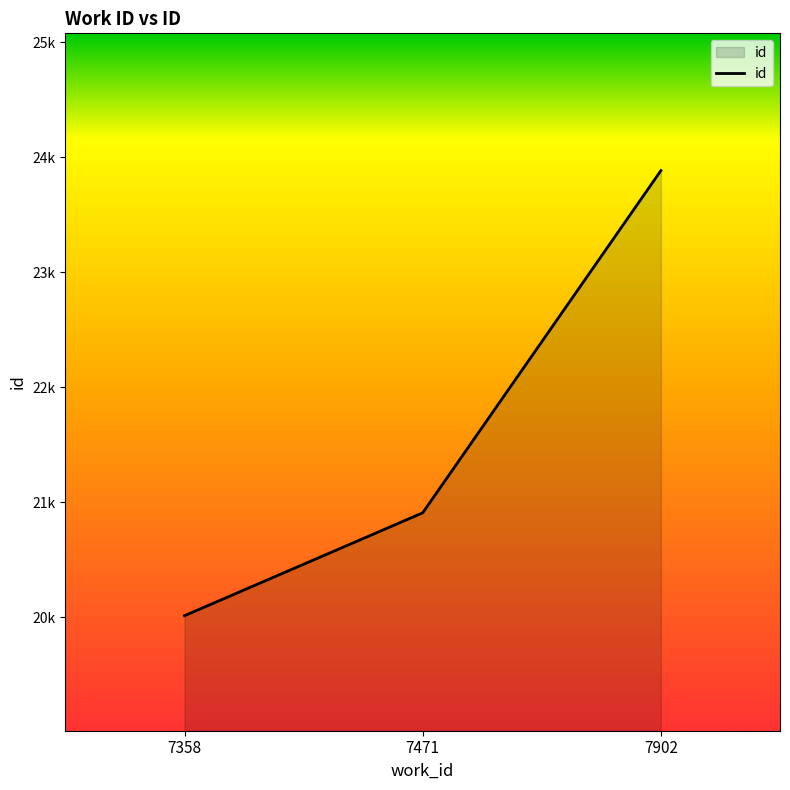

Does the chart have visible grid lines?

No